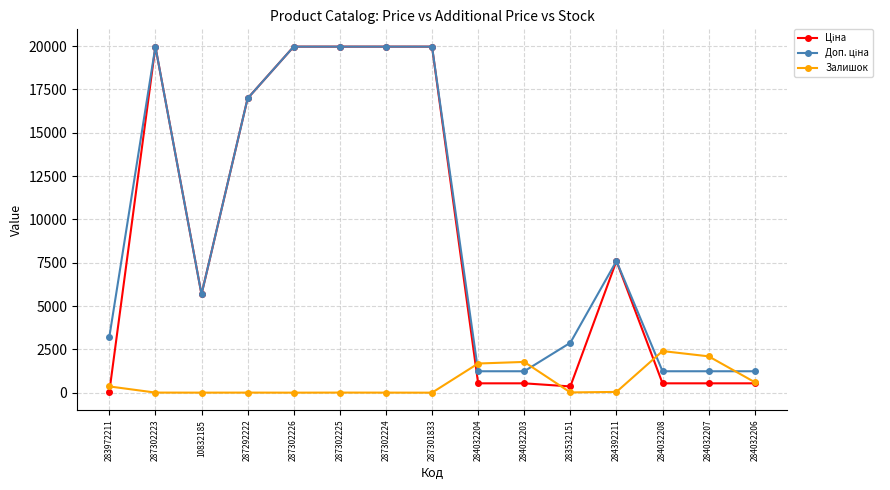

What is the value of the Залишок point at the 10th from the left?

1774.0